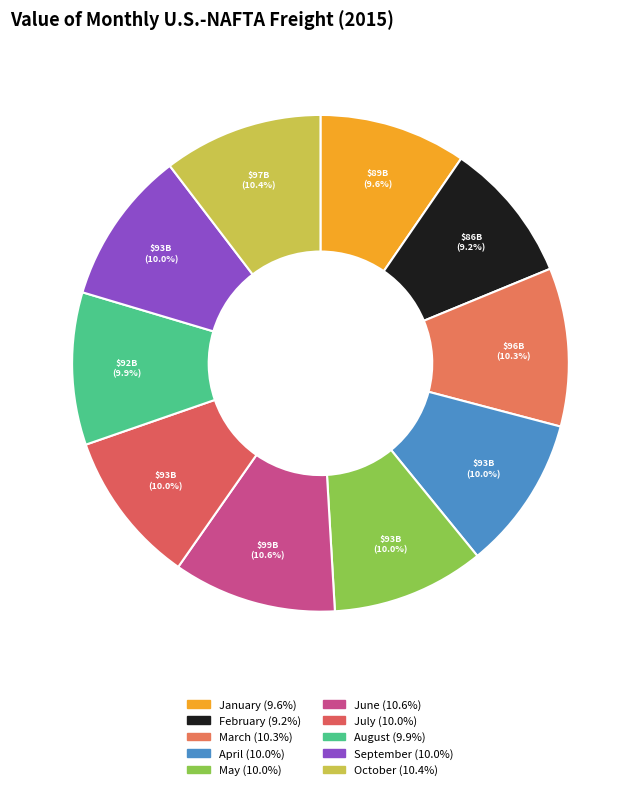

How many slices are in this pie chart?

10